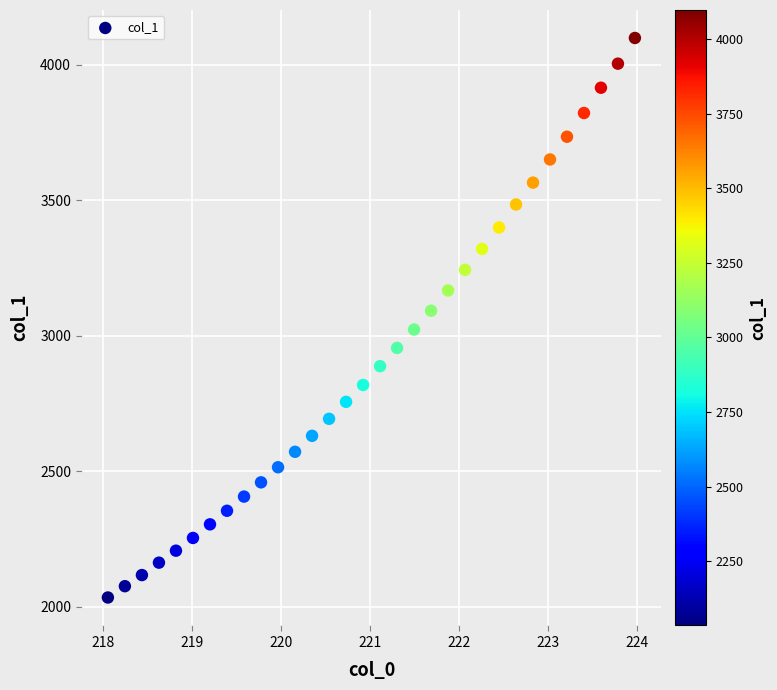

What is the range of X values (max minus min)?

5.9